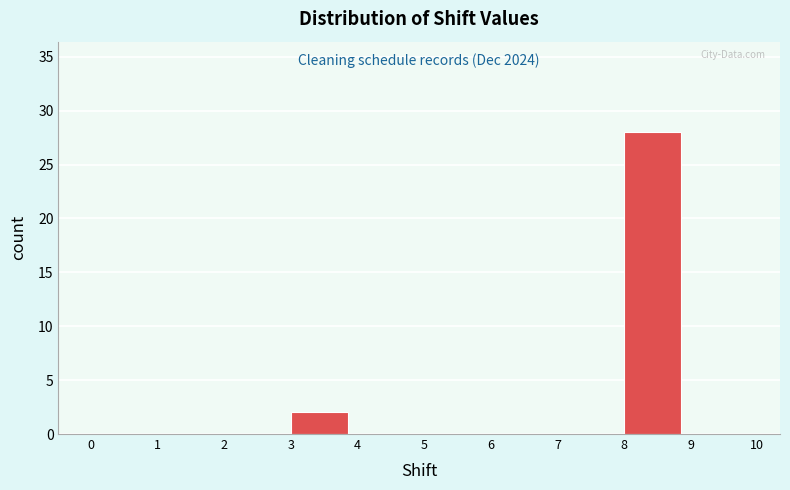

Over which range of the x-axis is the bar tallest?

8 to 9